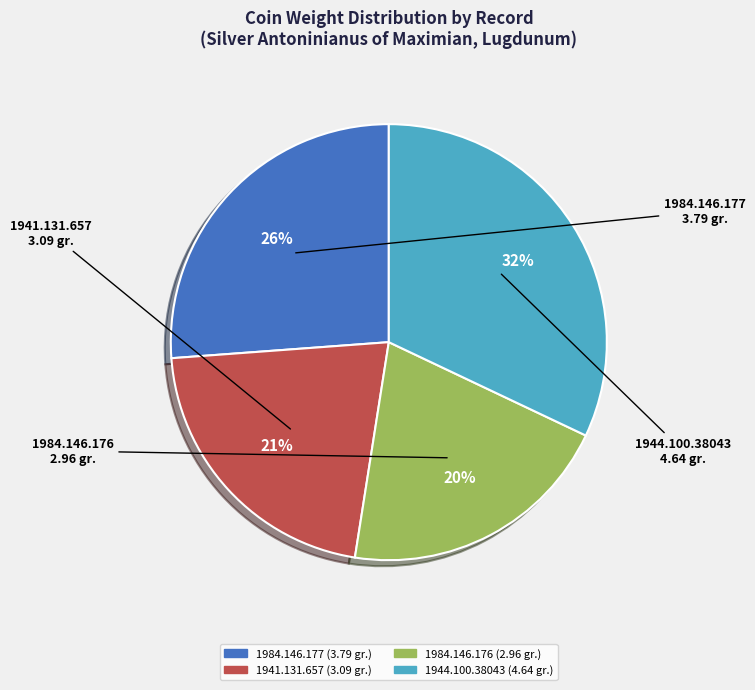

To the nearest percent, what is the difference between the 1941.131.657 and 1984.146.176 slice percentages?

1%